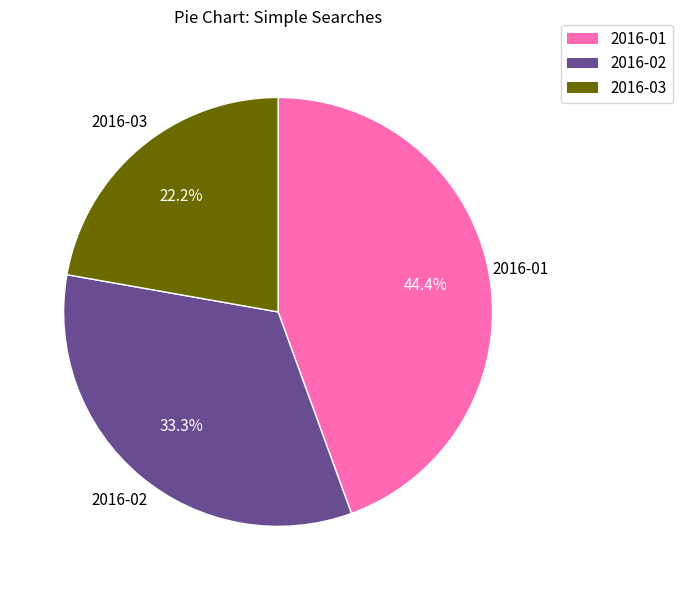

To the nearest percent, what is the average slice percentage?

33%